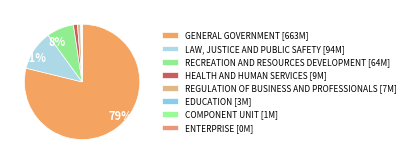

Combined, what portion of the pie is RECREATION AND RESOURCES DEVELOPMENT and HEALTH AND HUMAN SERVICES?

8.7%